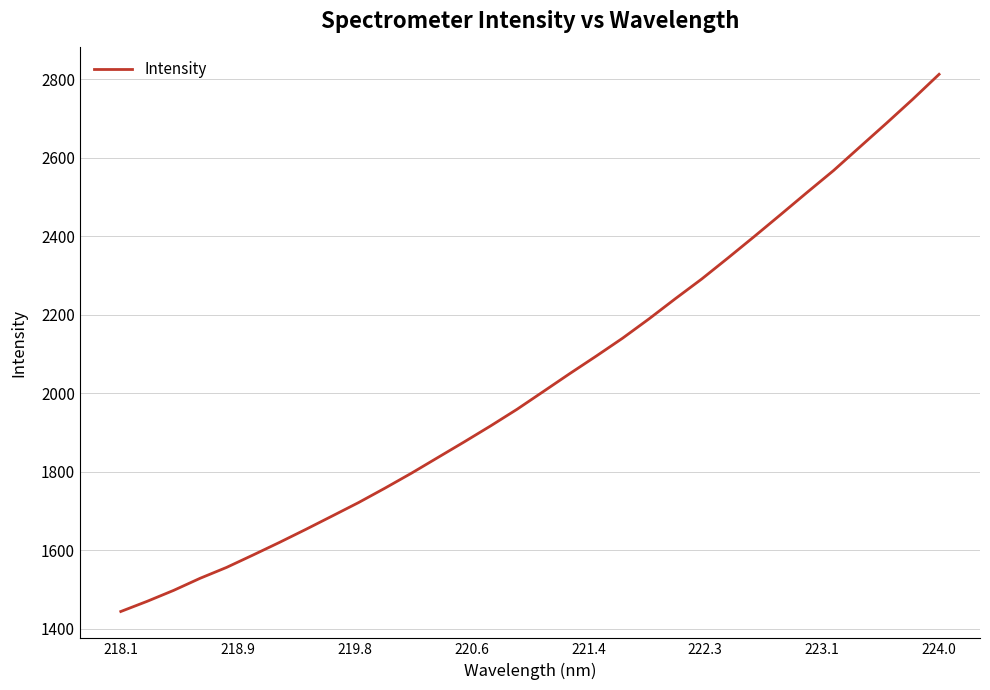

What is the difference between the maximum and minimum values?

1368.7